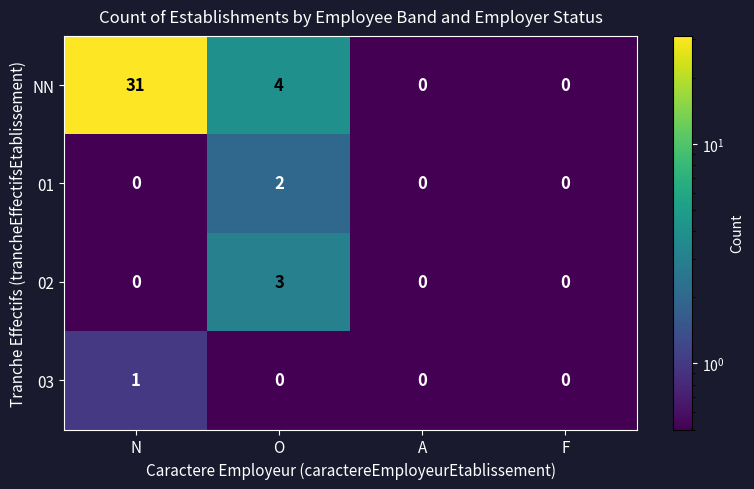

List the series in order of their peak value, highest first.

NN, 02, 01, 03